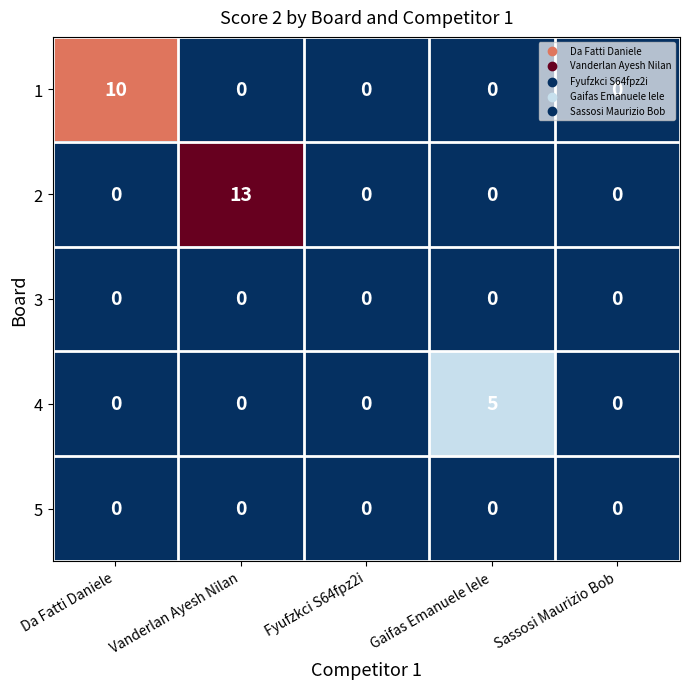

Which series changed the most between Da Fatti Daniele and Vanderlan Ayesh Nilan?

2